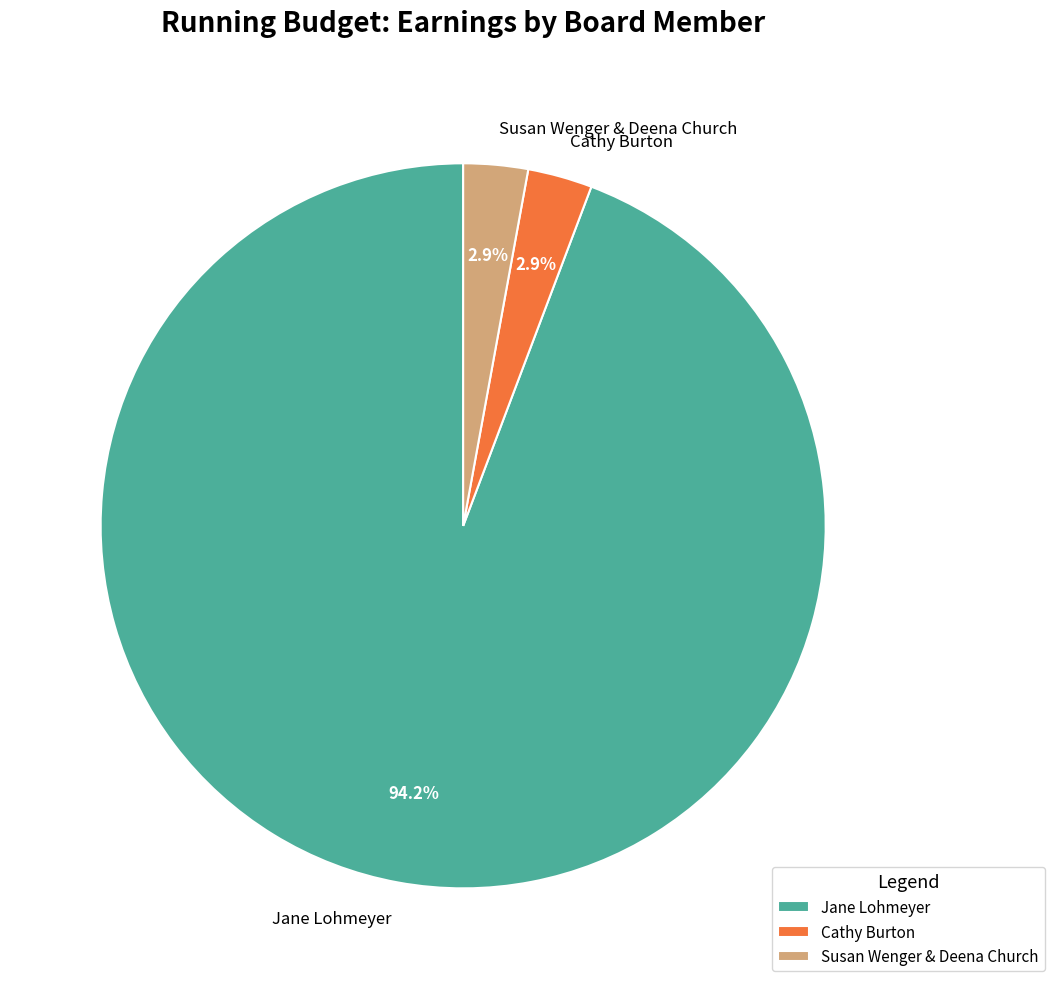

What percentage is NOT represented by Cathy Burton?

97.1%